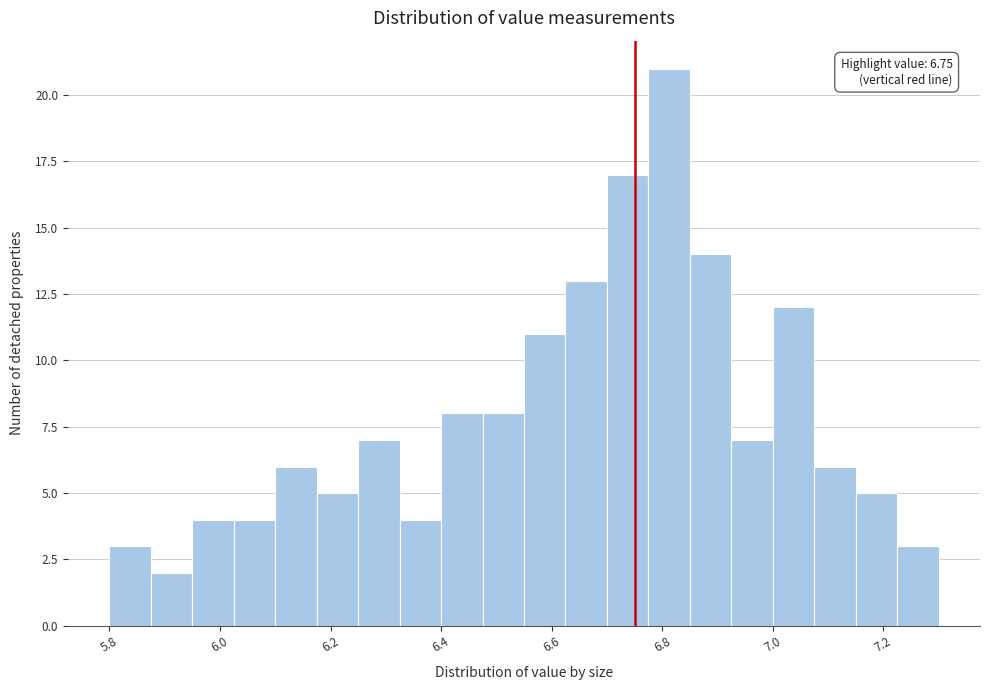

Read against the x-axis, roughly where is the centre of the tallest bar?

6.82